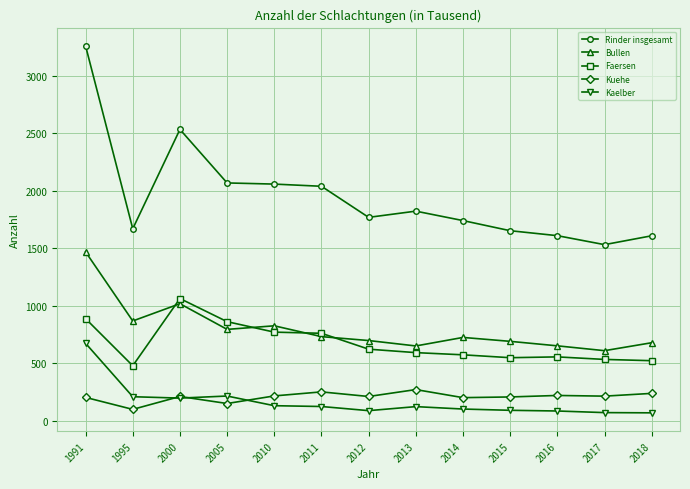

Which series has the largest range (max minus min)?

Rinder insgesamt